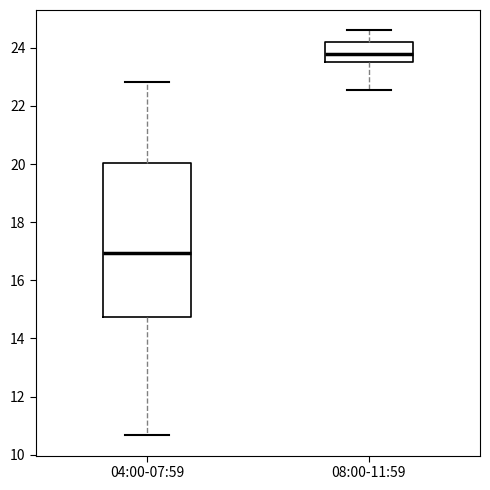

Where is the upper edge of the box for 08:00-11:59 on the y-axis? The values are not printed on the chart, so give them approximately, as read against the axis.

24.2